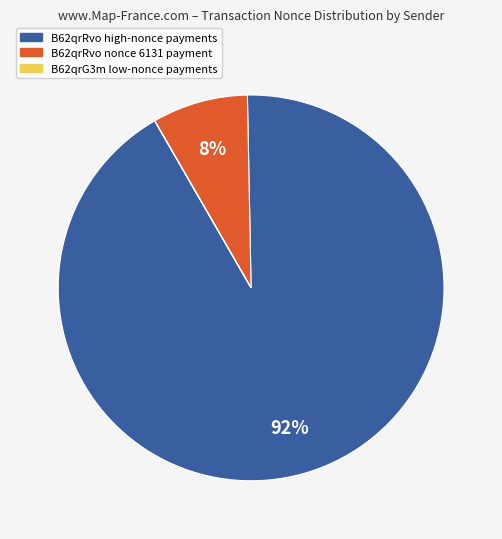

To the nearest percent, what is the difference between the largest and smallest slice percentages?

92%